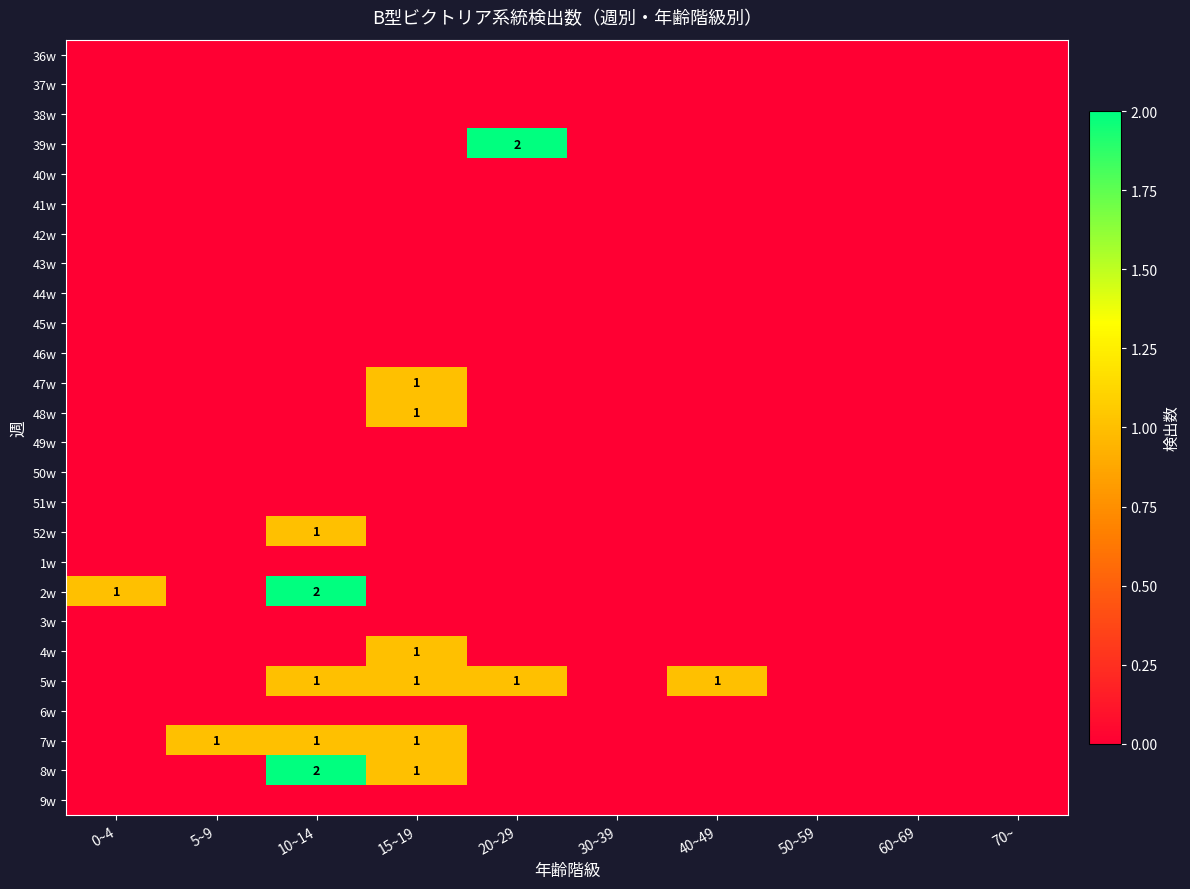

True or false: 39w has a value of 3 at 20~29.

False